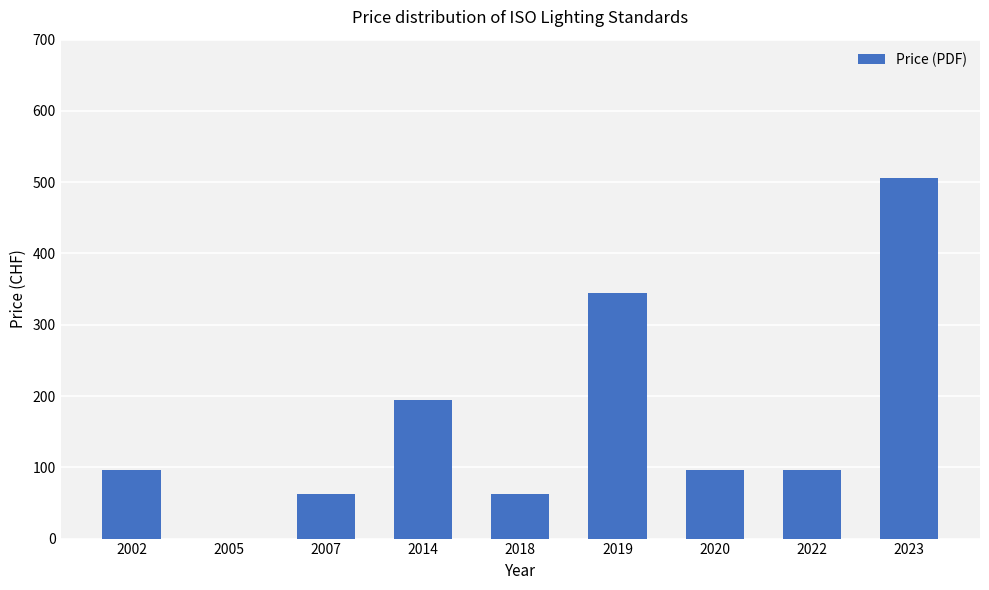

Are the bars grouped side by side (vs. stacked)?

No